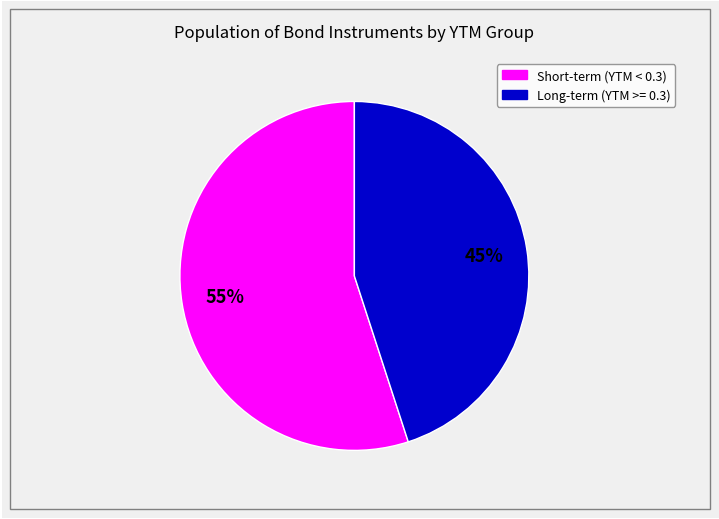

To the nearest percent, what is the difference between the largest and smallest slice percentages?

10%